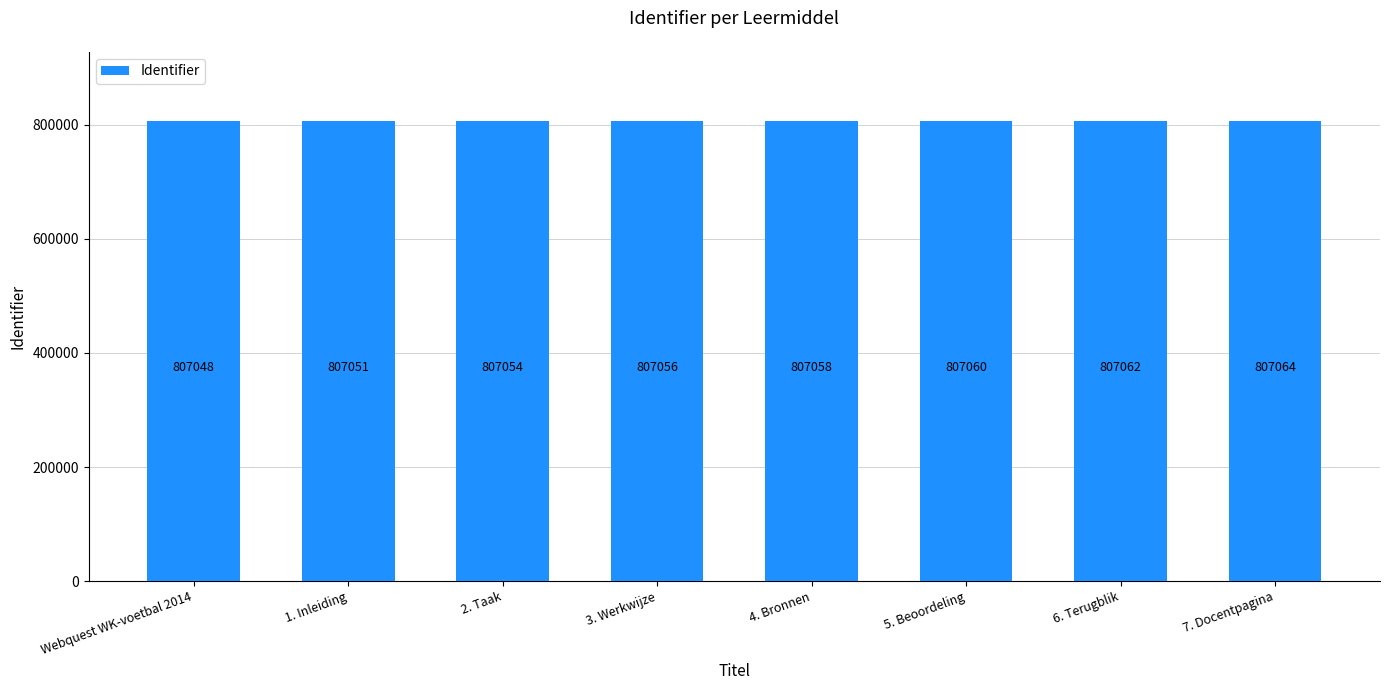

What is the difference between the values at 1. Inleiding and 2. Taak?

3